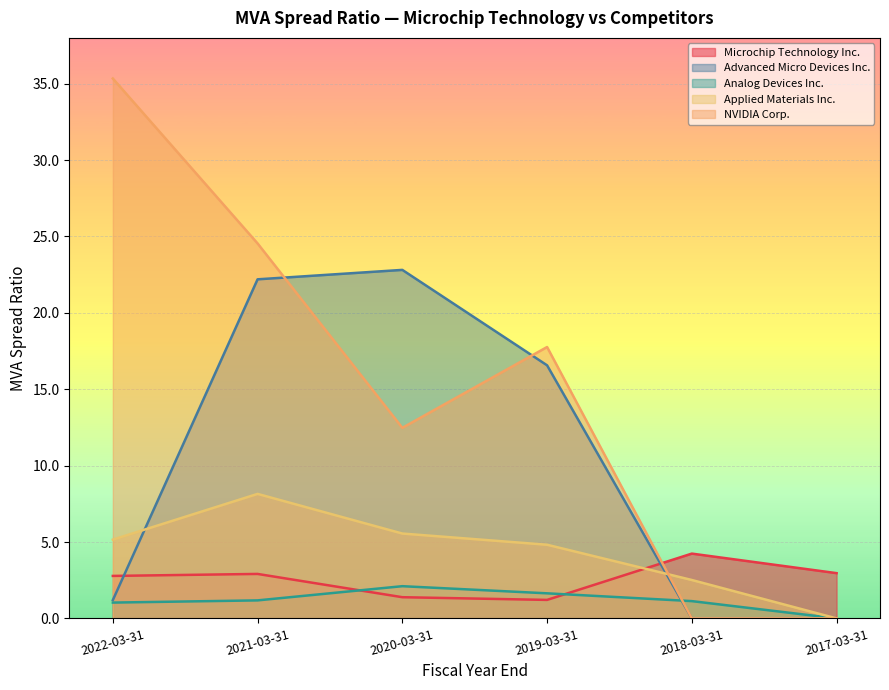

At which label does Applied Materials Inc. reach its minimum?

2017-03-31